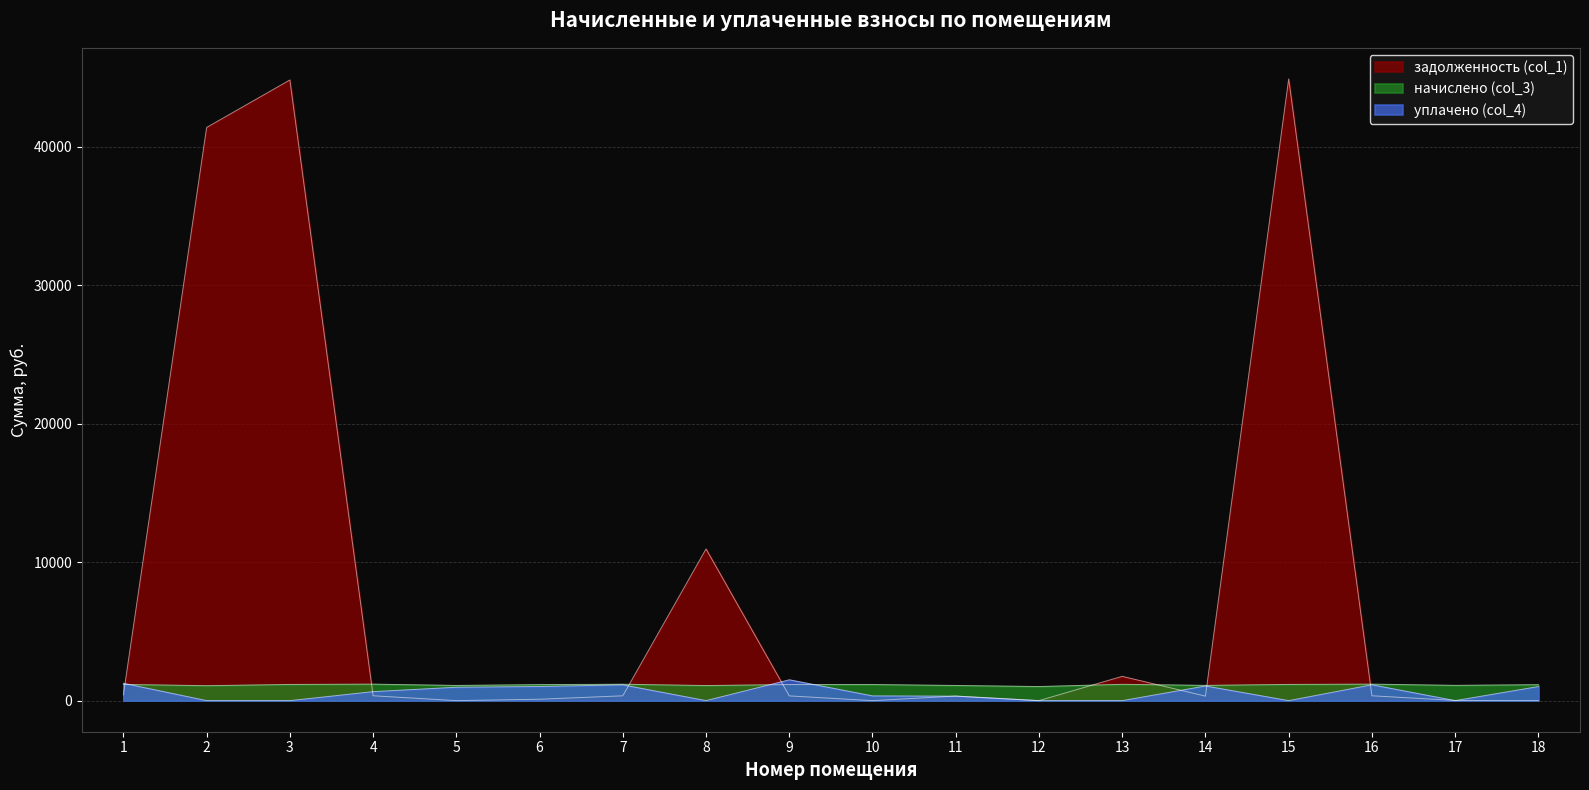

Where do уплачено (col_4) and задолженность (col_1) first cross each other?

1 and 2